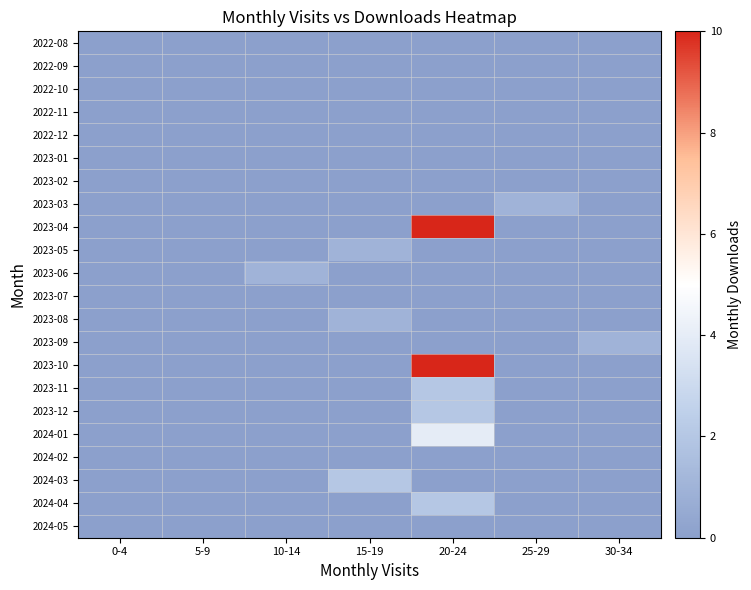

Which series changed the most between 10-14 and 15-19?

2024-03